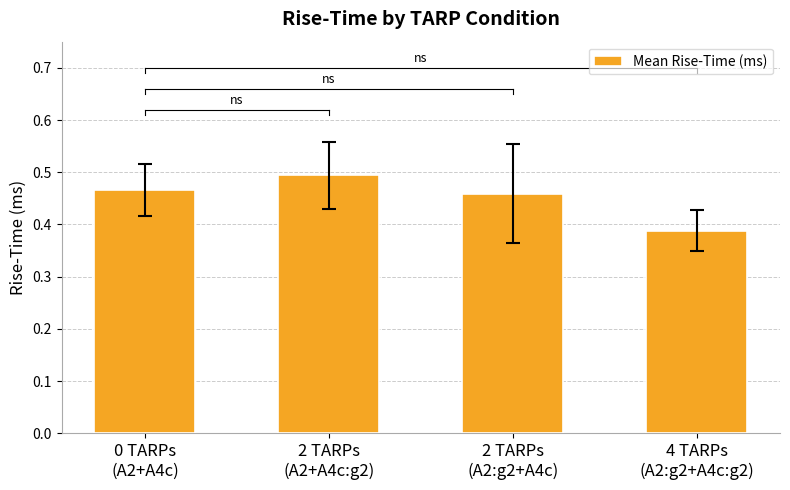

Which label corresponds to the smallest value in the chart?

4 TARPs
(A2:g2+A4c:g2)